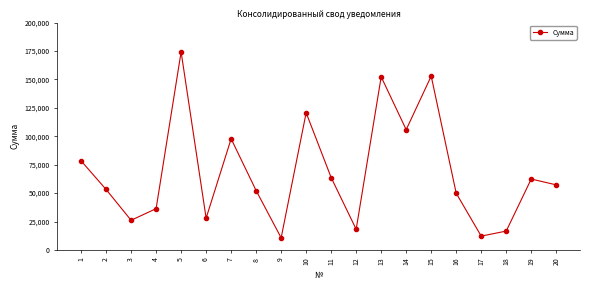

What is the approximate value at 7?

97753.9